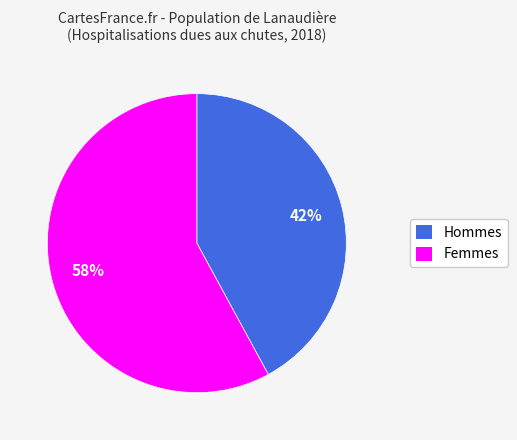

Is it true that Hommes is 42% of the pie?

True